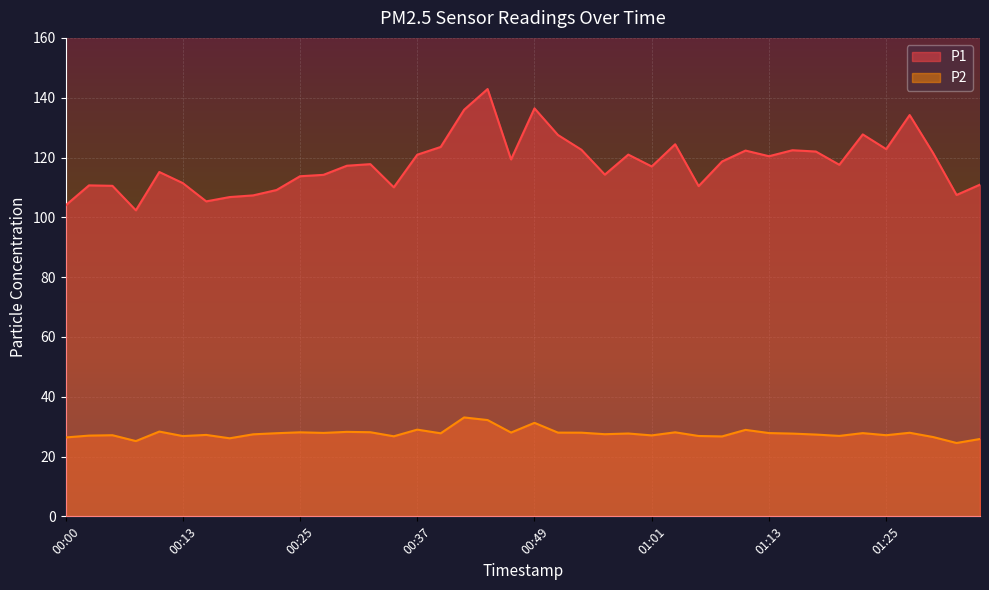

List the series in order of their overall mean, highest first.

P1, P2